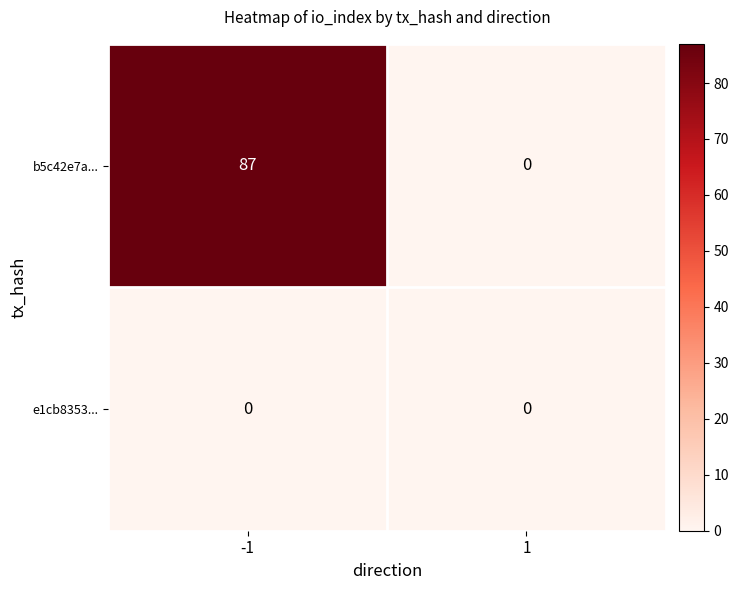

At which category is the sum across all series the highest?

-1